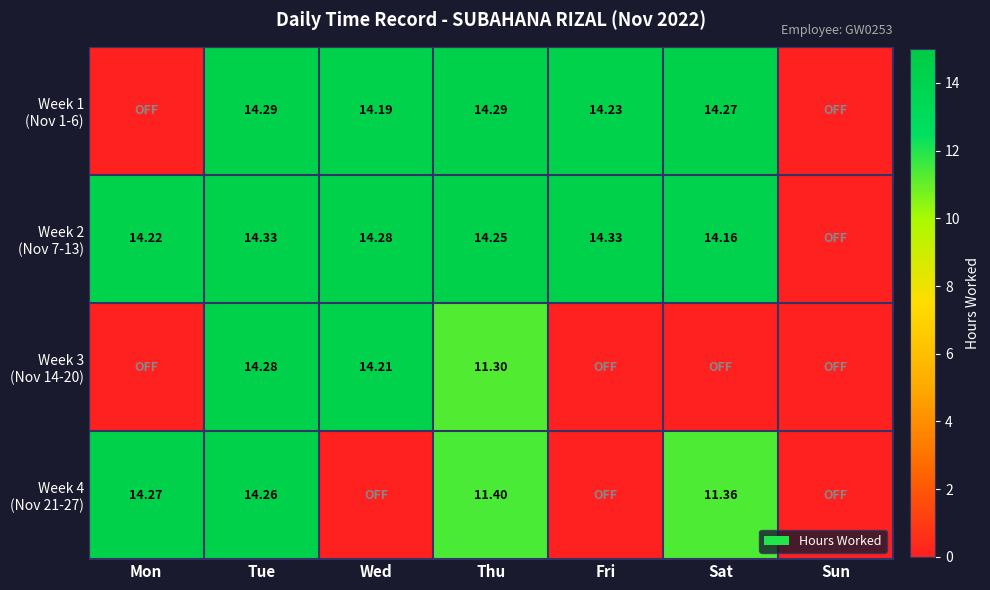

Which category has the highest value in the Week 3 (Nov 14-20) series?

Tue